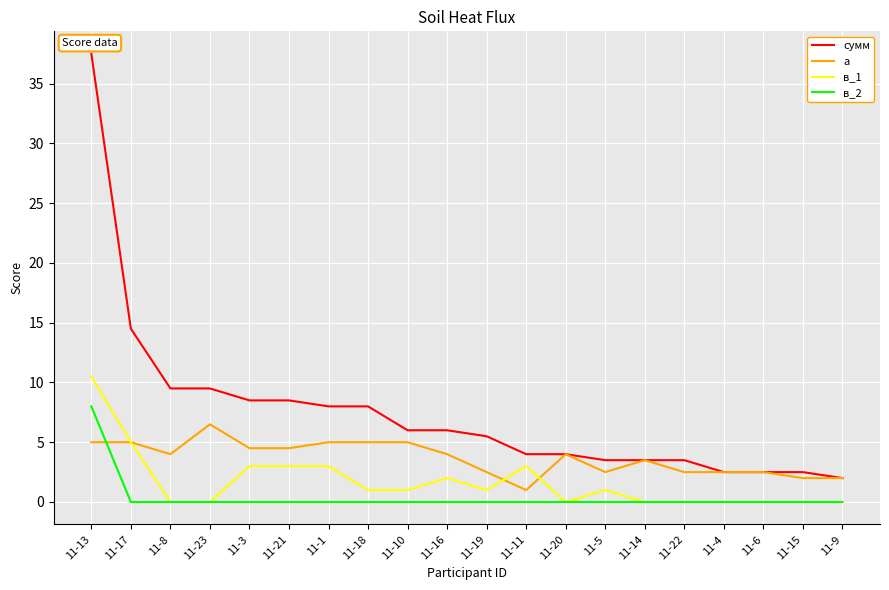

True or false: в_1 has a value of 1.0 at 11-19.

True